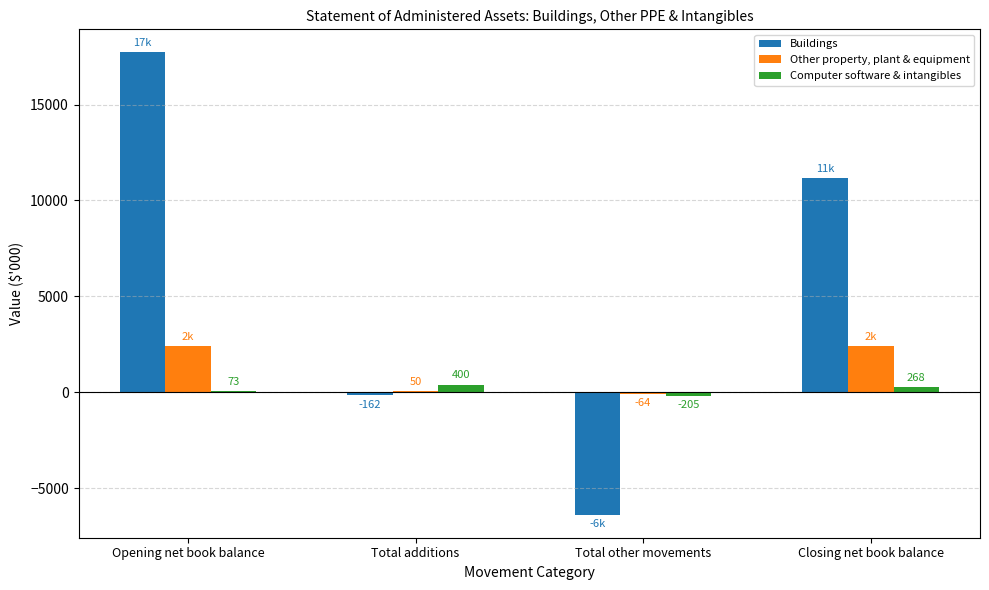

How many data points does each series have?

4